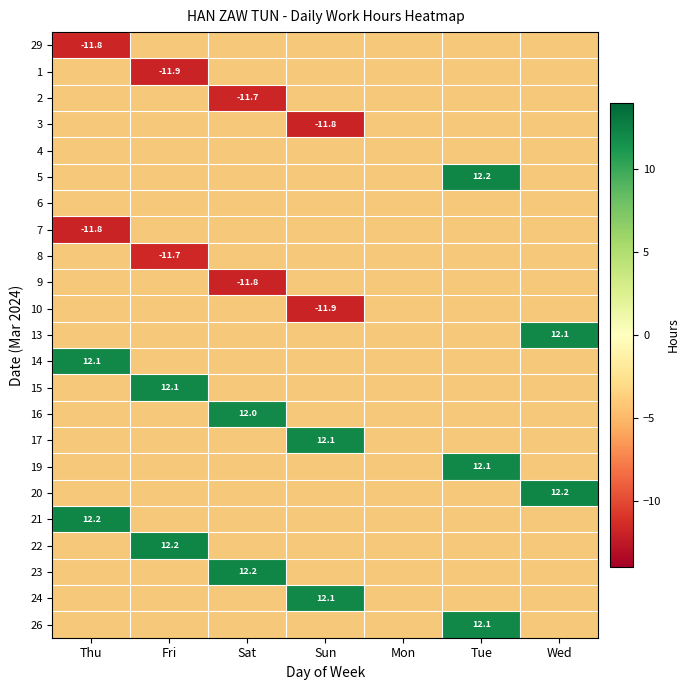

Which label corresponds to the smallest value in the chart?

Fri